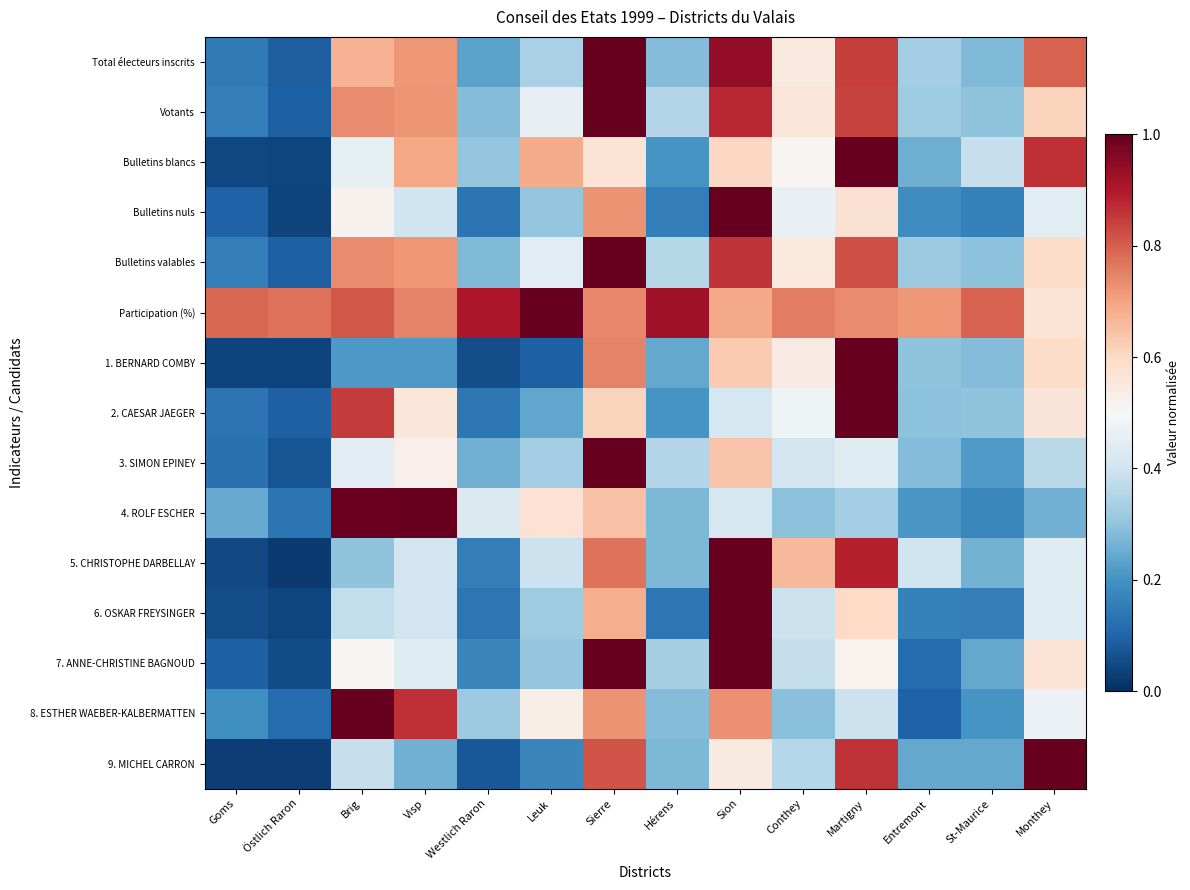

List the series in order of their peak value, highest first.

Total électeurs inscrits, Votants, Bulletins blancs, Bulletins nuls, Bulletins valables, Participation (%), 1. BERNARD COMBY, 2. CAESAR JAEGER, 3. SIMON EPINEY, 4. ROLF ESCHER, 5. CHRISTOPHE DARBELLAY, 6. OSKAR FREYSINGER, 7. ANNE-CHRISTINE BAGNOUD, 8. ESTHER WAEBER-KALBERMATTEN, 9. MICHEL CARRON